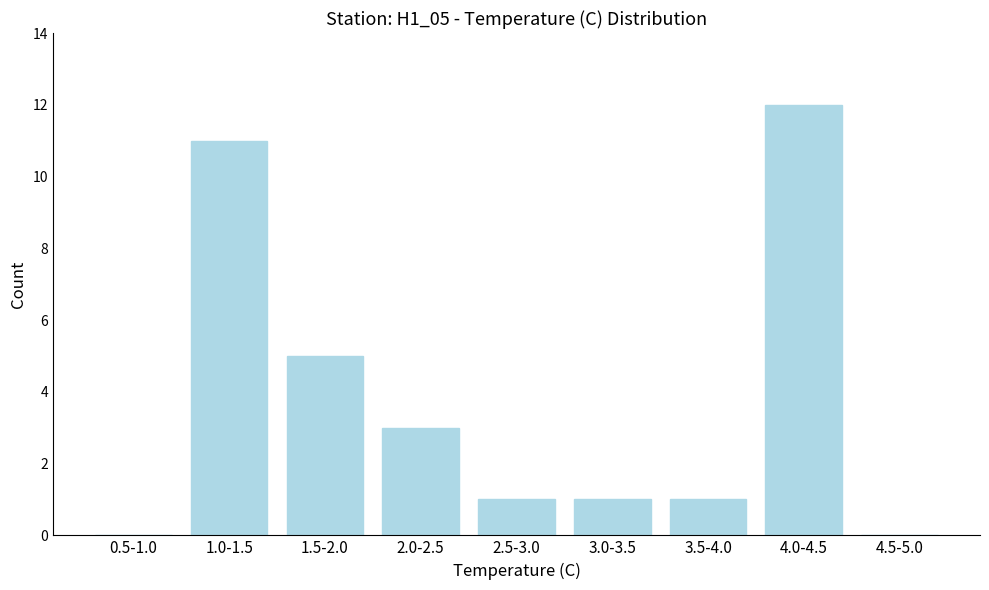

Reading left to right, transcribe all the data shown in this chart.

0.5-1.0=0	1.0-1.5=11	1.5-2.0=5	2.0-2.5=3	2.5-3.0=1	3.0-3.5=1	3.5-4.0=1	4.0-4.5=12	4.5-5.0=0